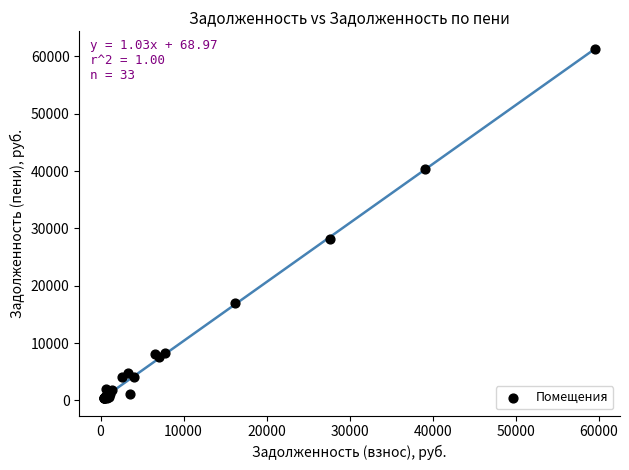

What Y value in the scatter plot is closest to 30861?

28115.0